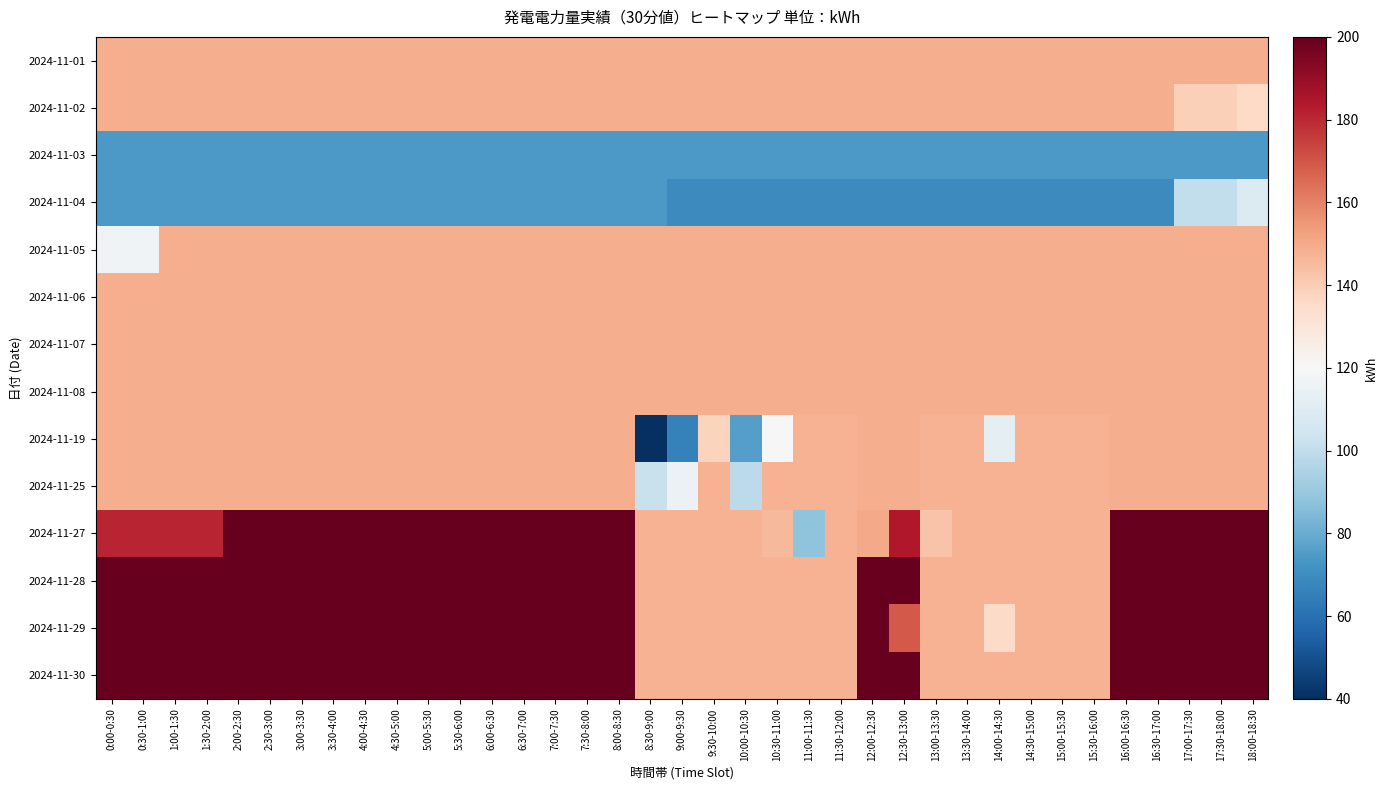

What is the total value across all series at 17:00-17:30?

2156